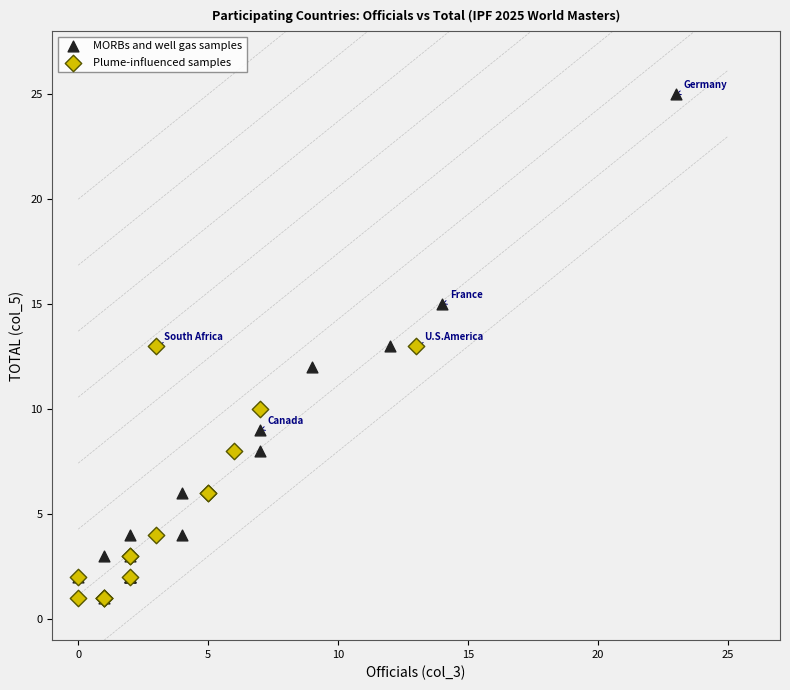

Which series has the widest spread of Y values?

MORBs and well gas samples